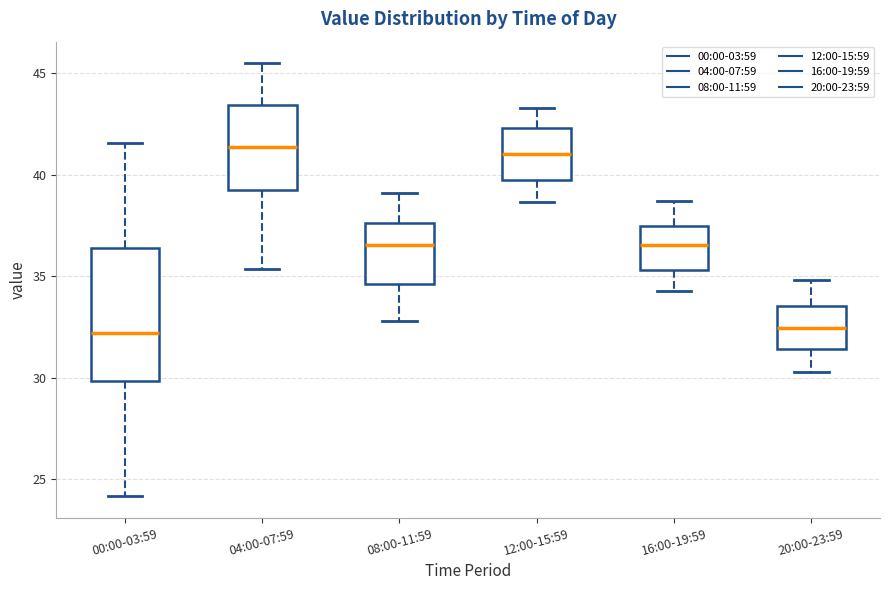

Reading left to right, transcribe this box plot: for each box, give where its median line is, the range the box spans, and where its two whiskers end, as read against the y-axis. The values are not printed on the chart, so give them approximately, as read against the axis.

00:00-03:59: median 32.0, box 30.0 to 36.5, whiskers 24.0 to 41.5
04:00-07:59: median 41.5, box 39.5 to 43.5, whiskers 35.5 to 45.5
08:00-11:59: median 36.5, box 34.5 to 37.5, whiskers 33.0 to 39.0
12:00-15:59: median 41.0, box 40.0 to 42.5, whiskers 38.5 to 43.5
16:00-19:59: median 36.5, box 35.5 to 37.5, whiskers 34.5 to 38.5
20:00-23:59: median 32.5, box 31.5 to 33.5, whiskers 30.5 to 35.0